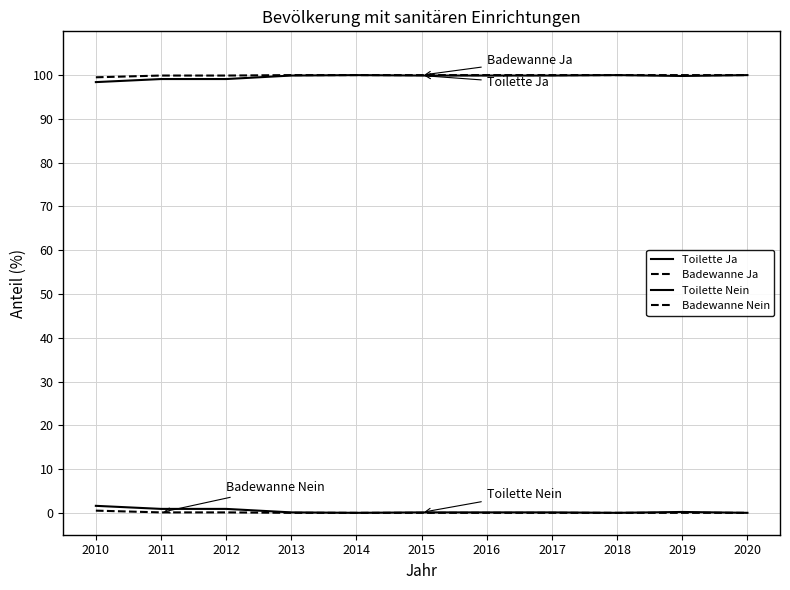

What is the highest value of the Toilette Ja series?

100.0